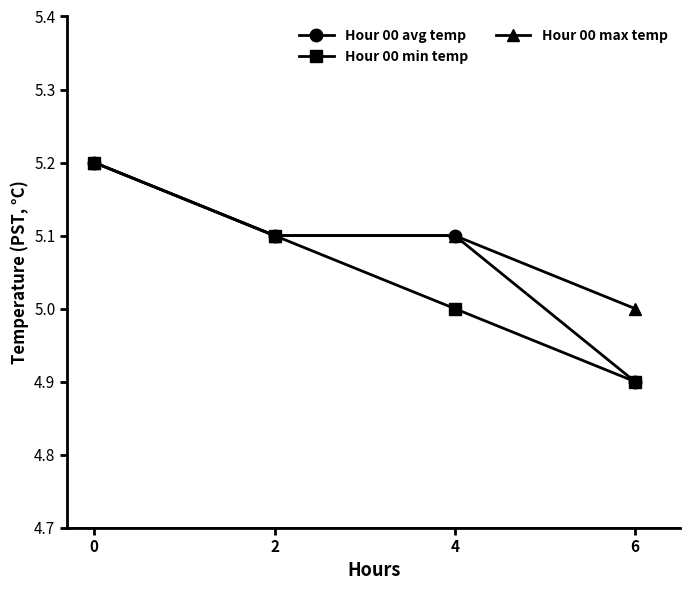

Reading left to right, extract all data points from this chart.

Hour 00 avg temp: 0=5.2	2=5.1	4=5.1	6=4.9
Hour 00 min temp: 0=5.2	2=5.1	4=5.0	6=4.9
Hour 00 max temp: 0=5.2	2=5.1	4=5.1	6=5.0